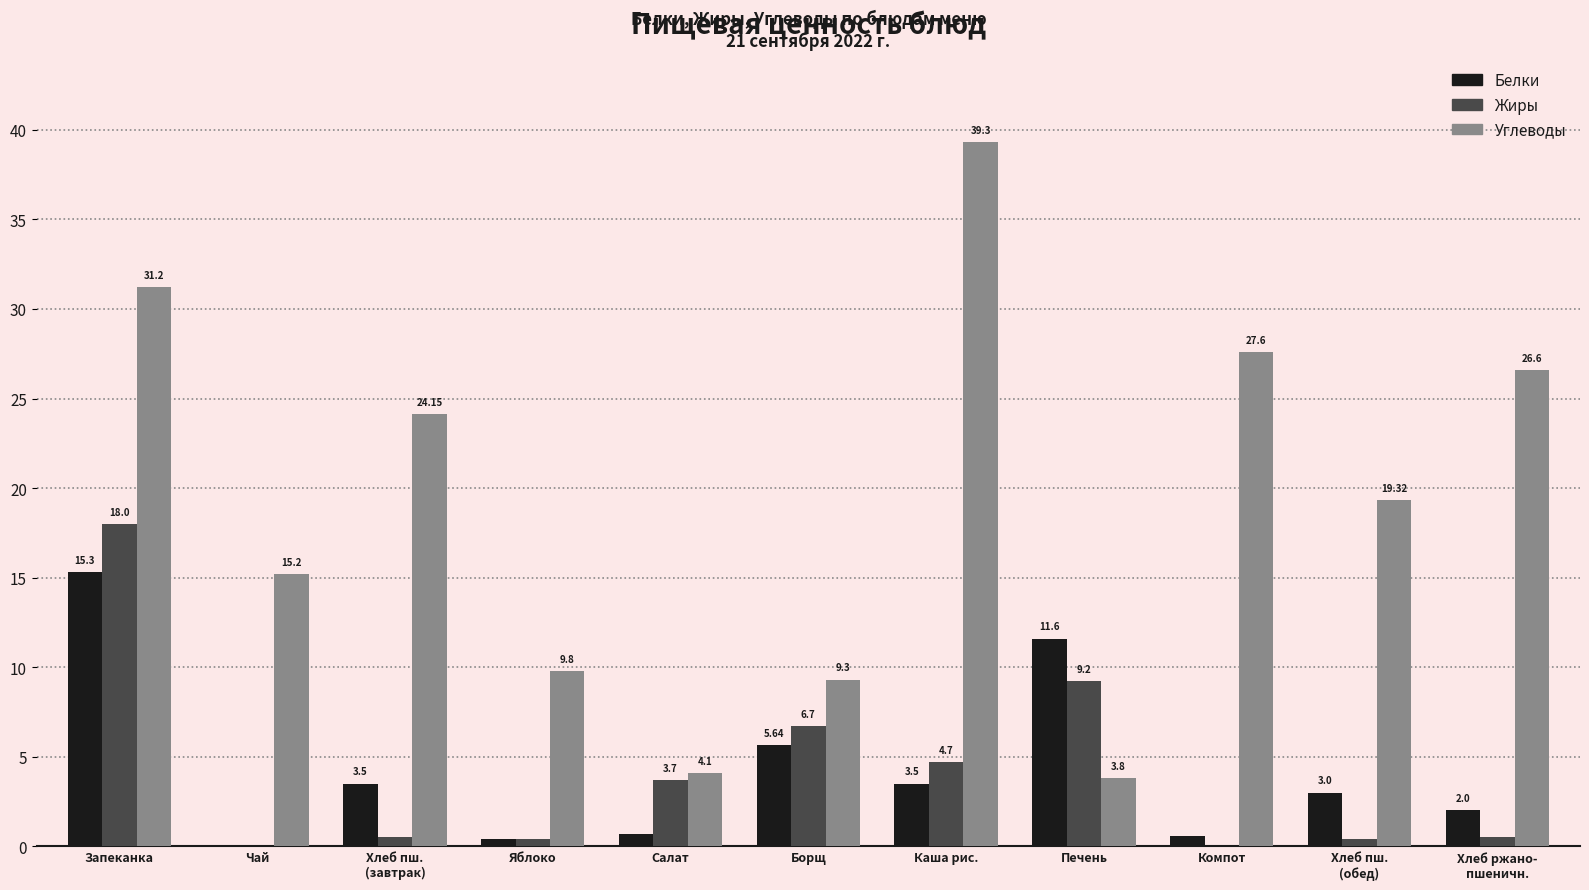

Where is Жиры nearest to the value 9?

Печень